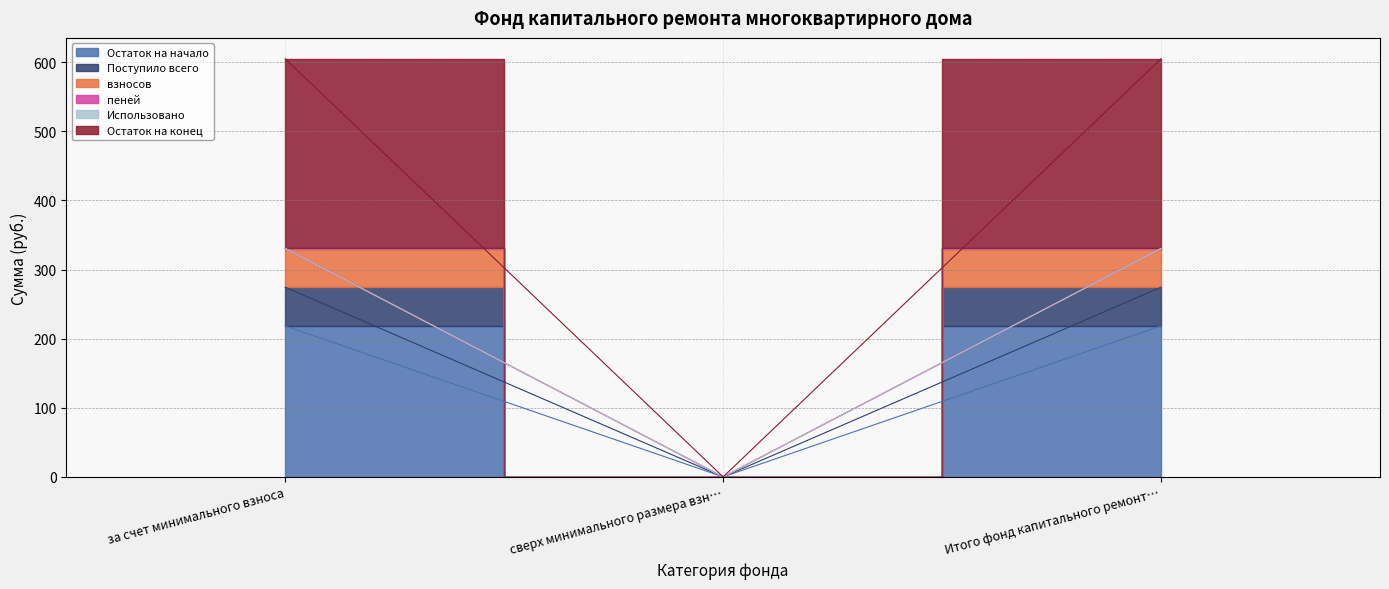

At which label does Остаток на начало first exceed 218?

за счет минимального взноса